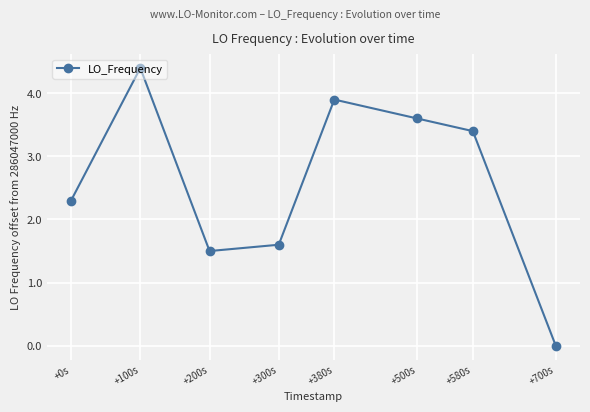

Reading left to right, what are all the values shown in this chart?

+0s=2.3	+100s=4.4	+200s=1.5	+300s=1.6	+380s=3.9	+500s=3.6	+580s=3.4	+700s=0.0